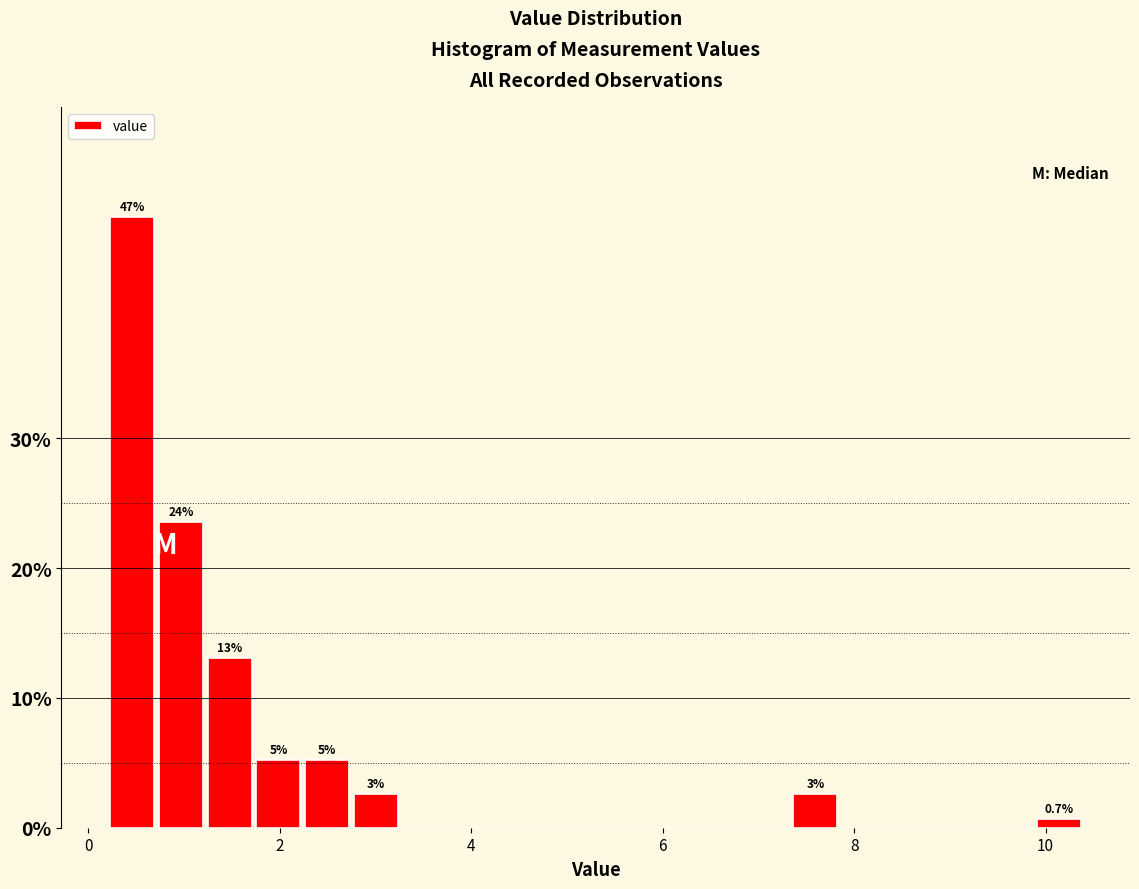

Read against the x-axis, roughly where is the centre of the tallest bar?

0.4